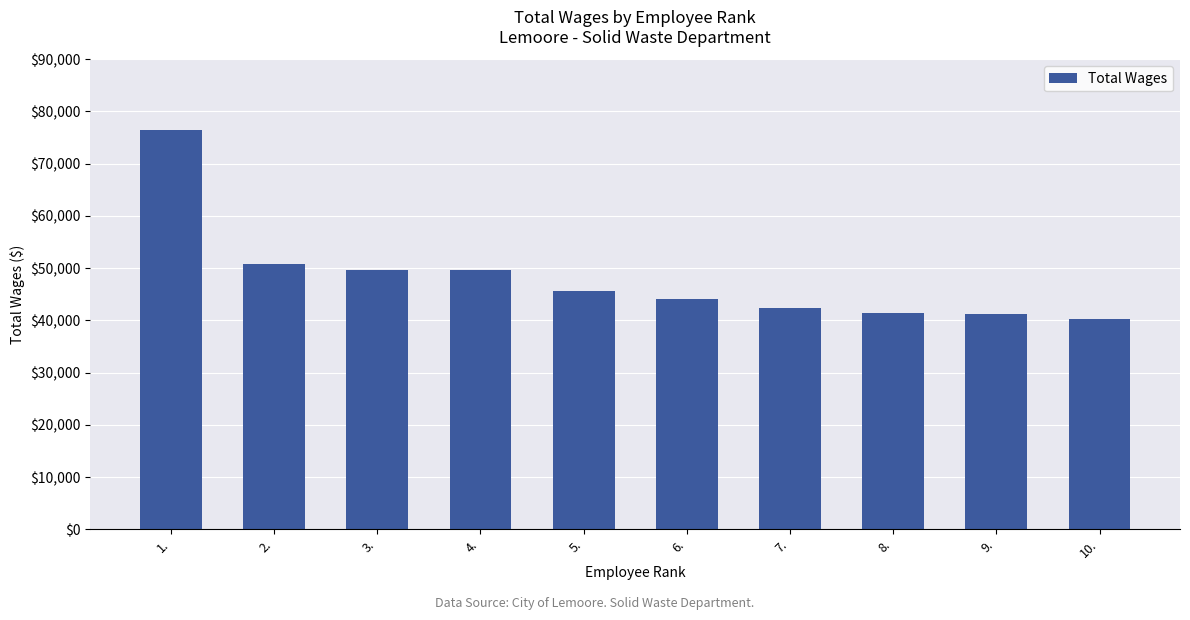

What is the label of the 7th bar from the left?

7.